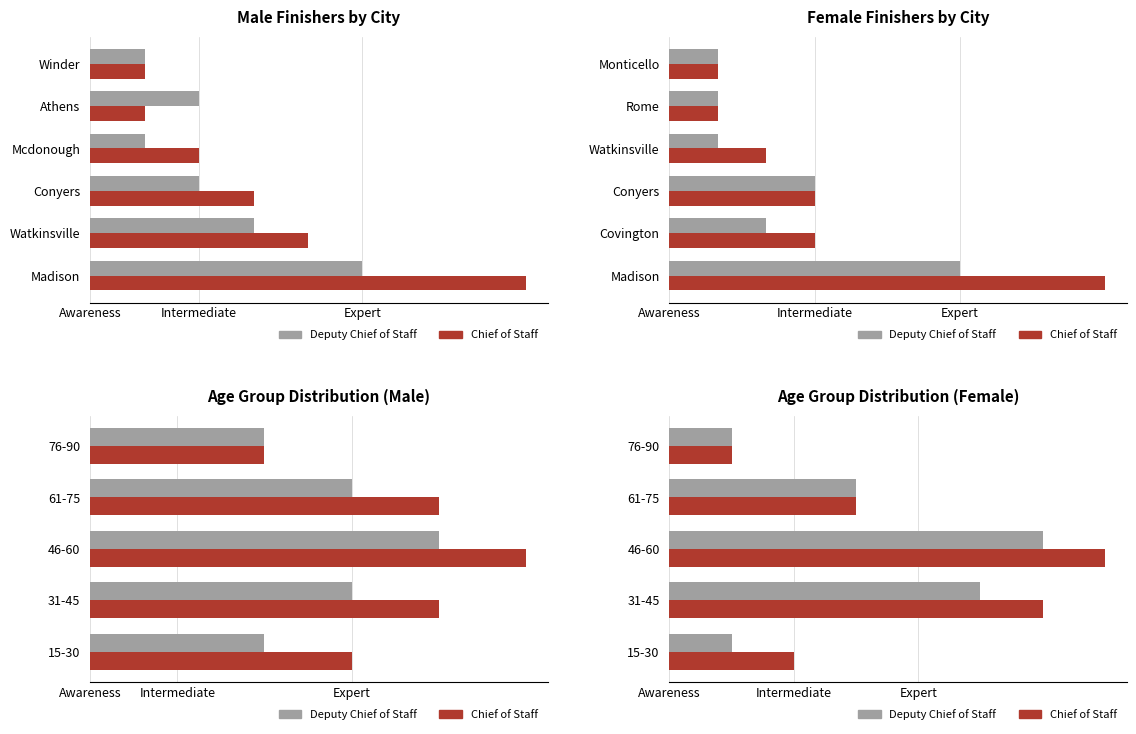

Which series has the widest spread of values?

Chief of Staff